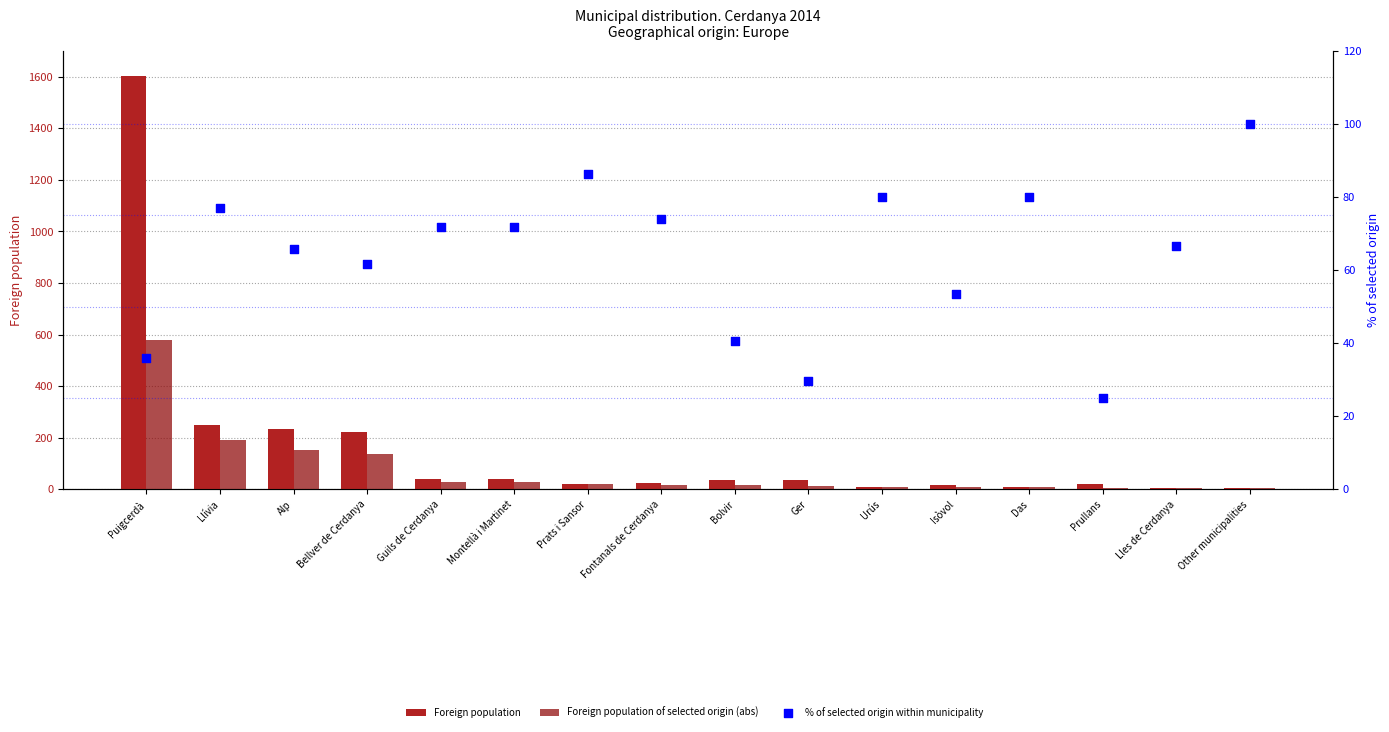

Which series reaches the maximum Y coordinate?

Foreign population